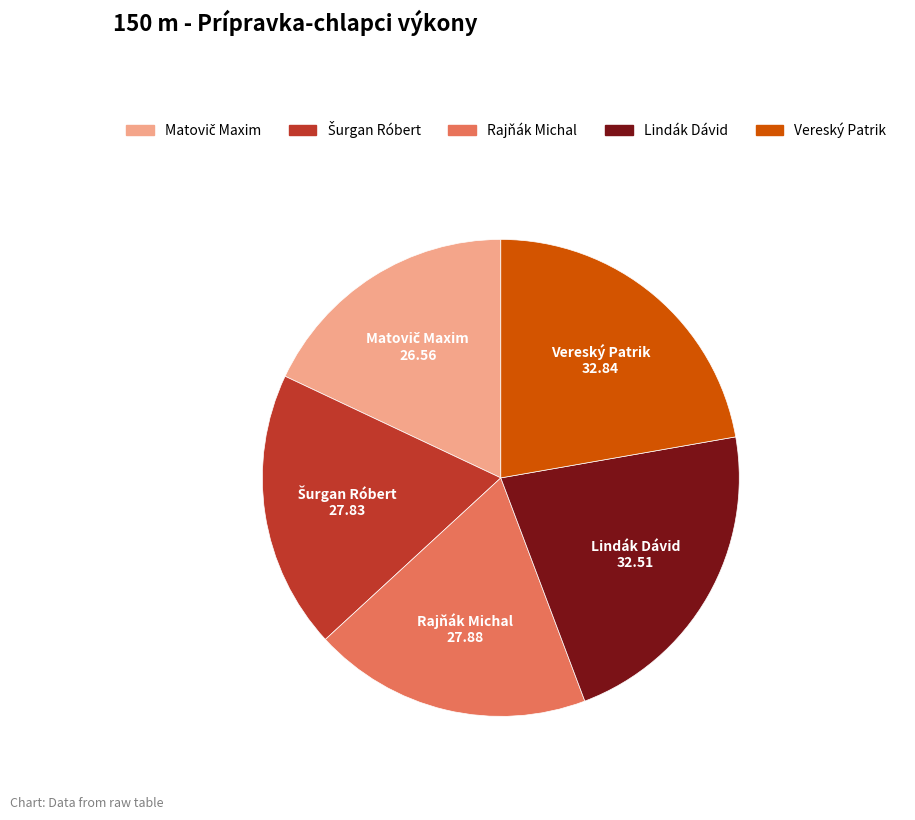

The Lindák Dávid slice represents 22% of the pie. True or false?

True